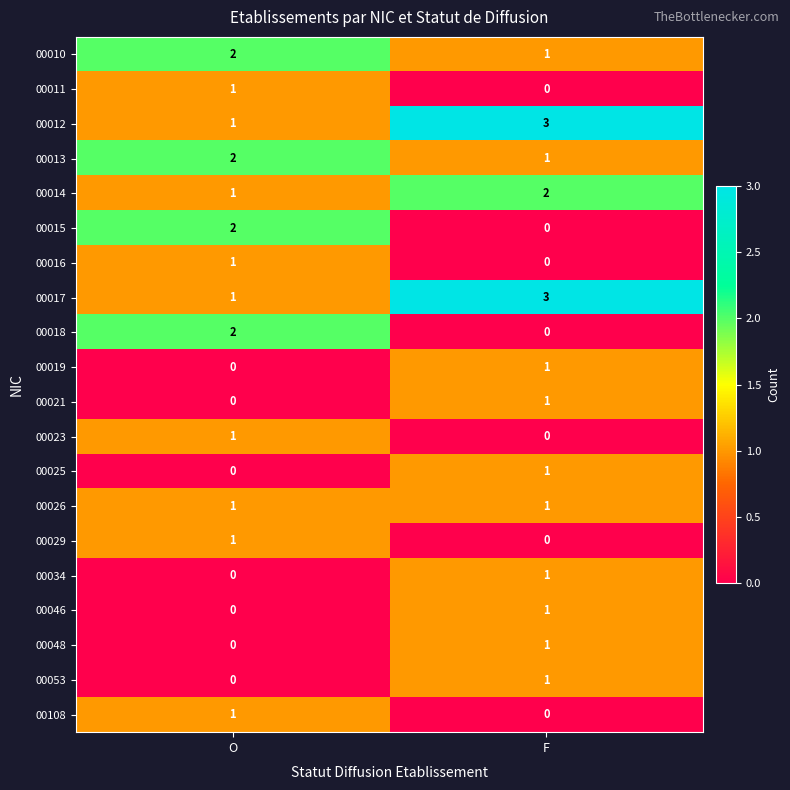

Rank the categories by 00023 value from highest to lowest.

O, F